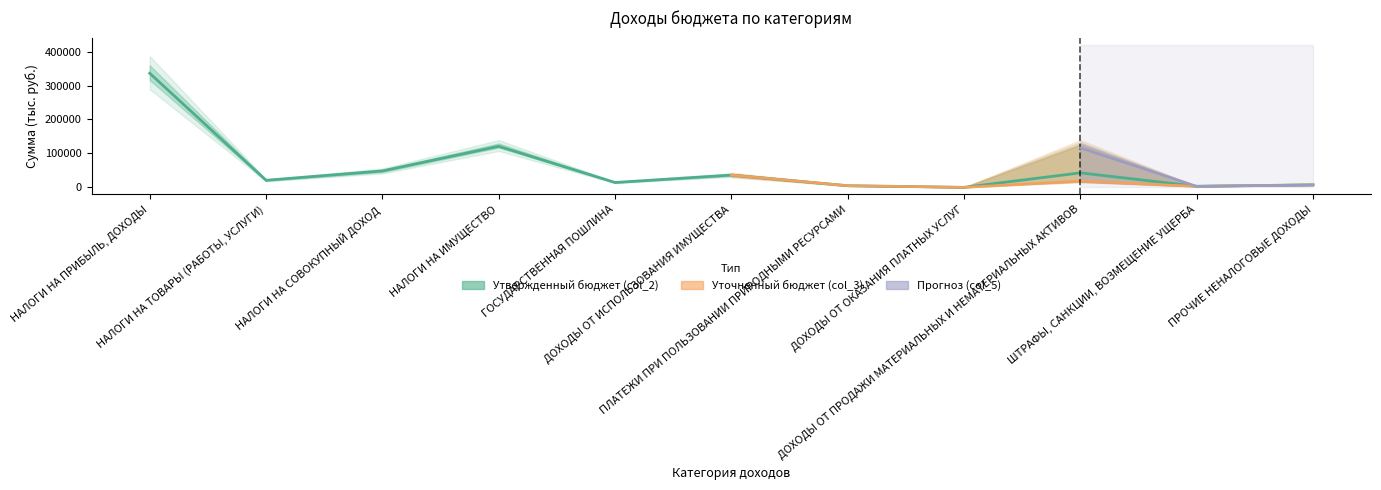

What is the label of the 8th point from the left?

ДОХОДЫ ОТ ОКАЗАНИЯ ПЛАТНЫХ УСЛУГ